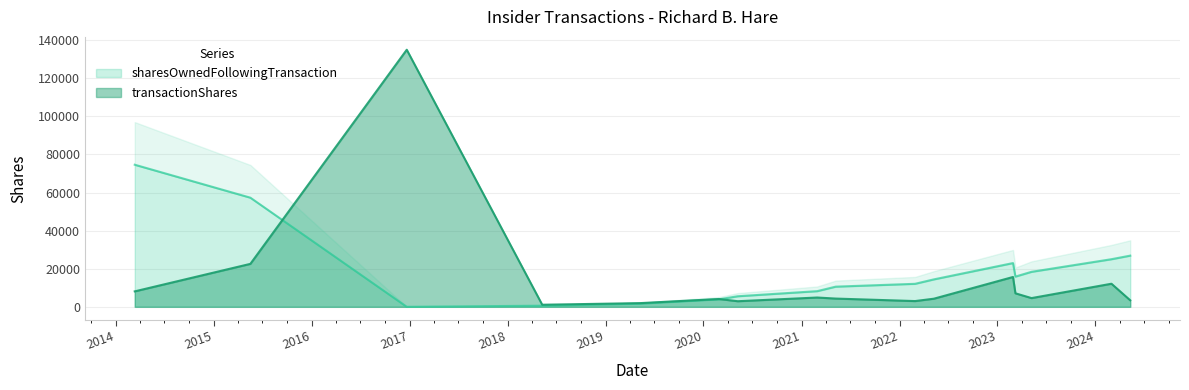

True or false: sharesOwnedFollowingTransaction has a value of 74618 at 2014-03-13.

True